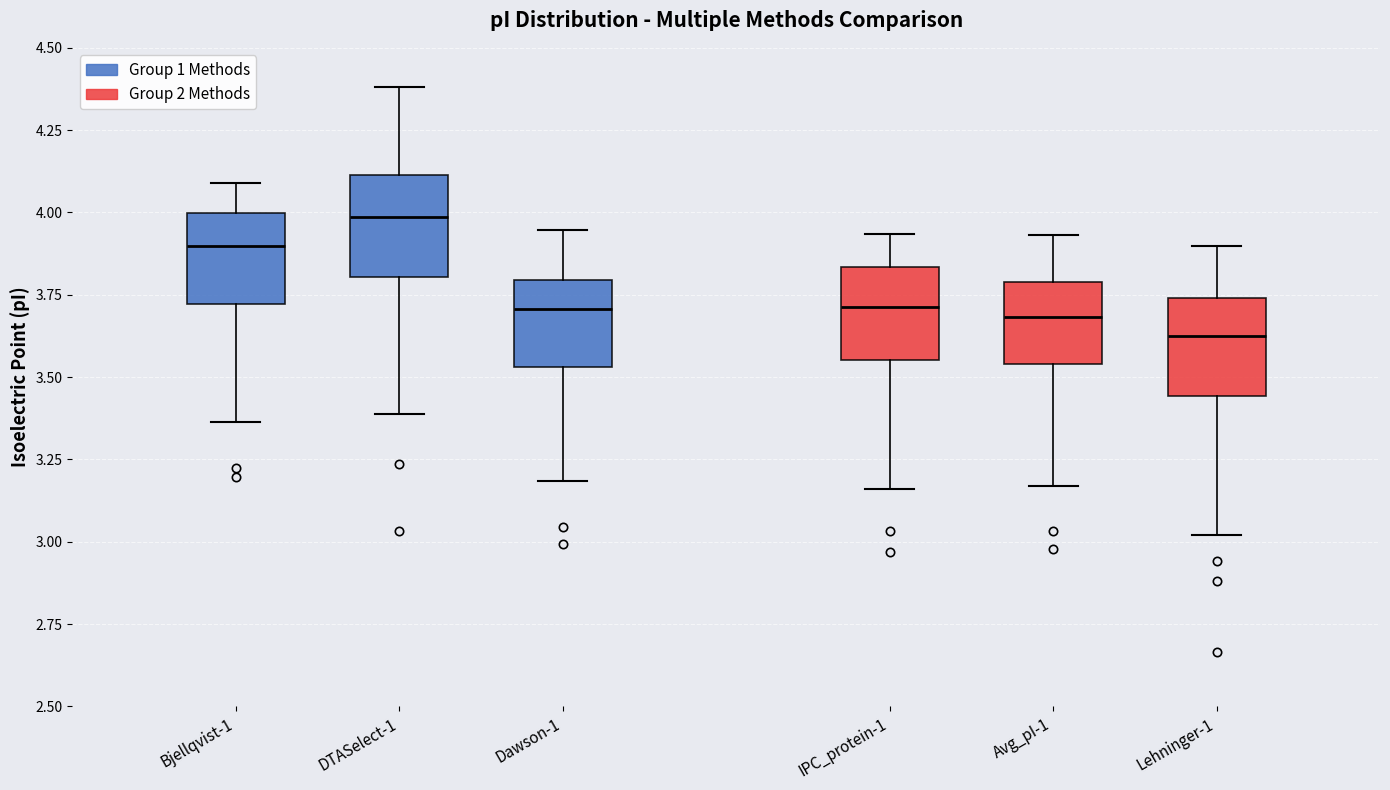

Reading left to right, transcribe this box plot: for each box, give where its median line is, the range the box spans, and where its two whiskers end, as read against the y-axis. The values are not printed on the chart, so give them approximately, as read against the axis.

Bjellqvist-1: median 3.90, box 3.70 to 4.00, whiskers 3.35 to 4.10
DTASelect-1: median 4.00, box 3.80 to 4.10, whiskers 3.40 to 4.40
Dawson-1: median 3.70, box 3.55 to 3.80, whiskers 3.20 to 3.95
IPC_protein-1: median 3.70, box 3.55 to 3.85, whiskers 3.15 to 3.95
Avg_pI-1: median 3.70, box 3.55 to 3.80, whiskers 3.15 to 3.95
Lehninger-1: median 3.60, box 3.45 to 3.75, whiskers 3.00 to 3.90